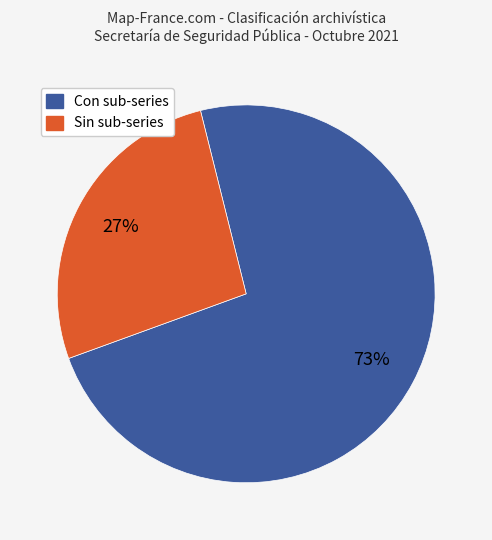

Combined, do Sin sub-series and Con sub-series account for over 50%?

Yes